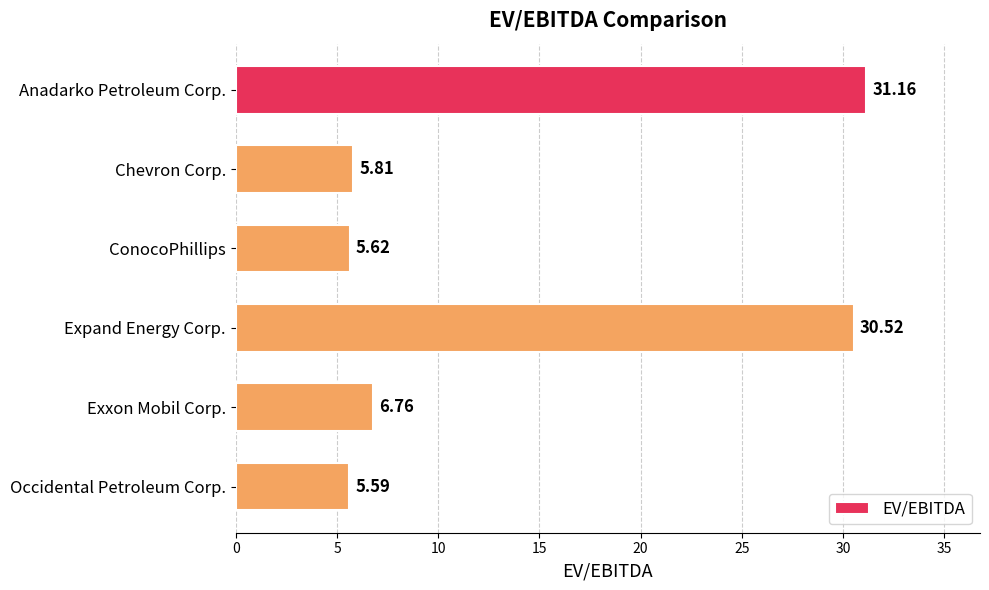

Where is the data nearest to the value 18?

Exxon Mobil Corp.